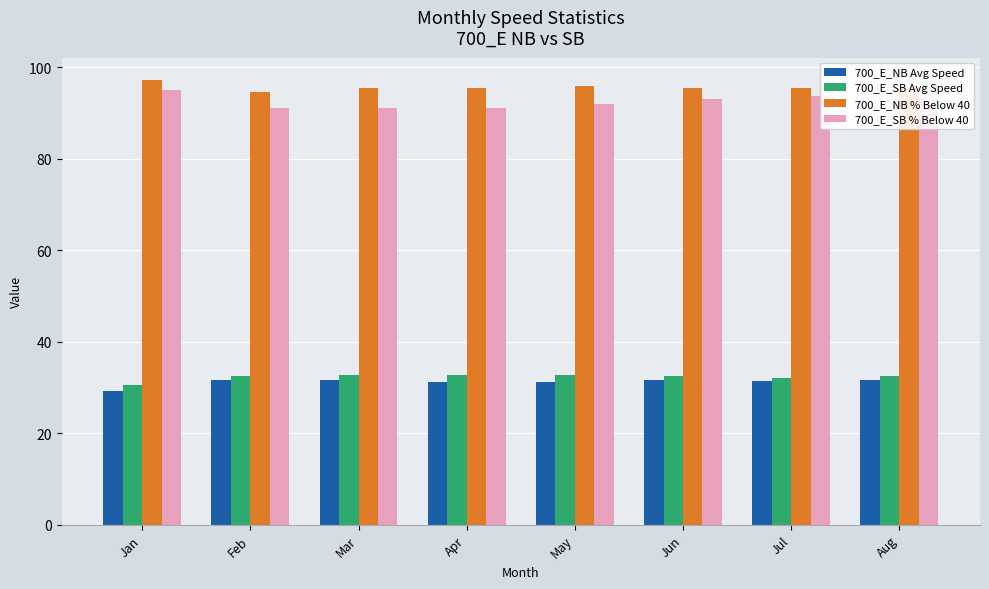

What is the minimum value shown in the chart?

29.3